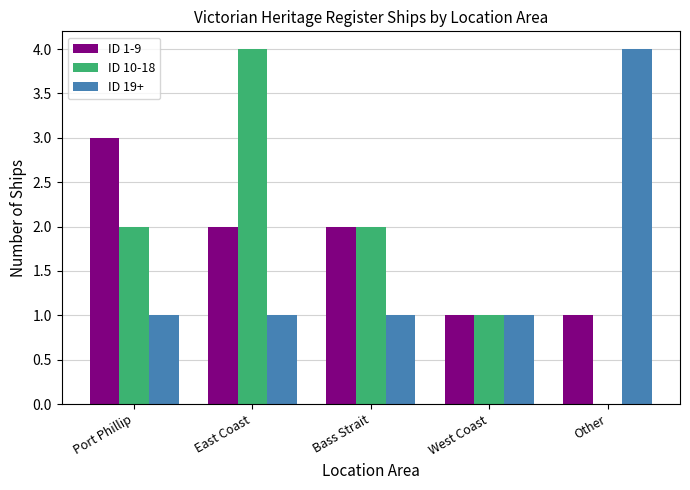

True or false: ID 19+ has a value of 0 at Port Phillip.

False